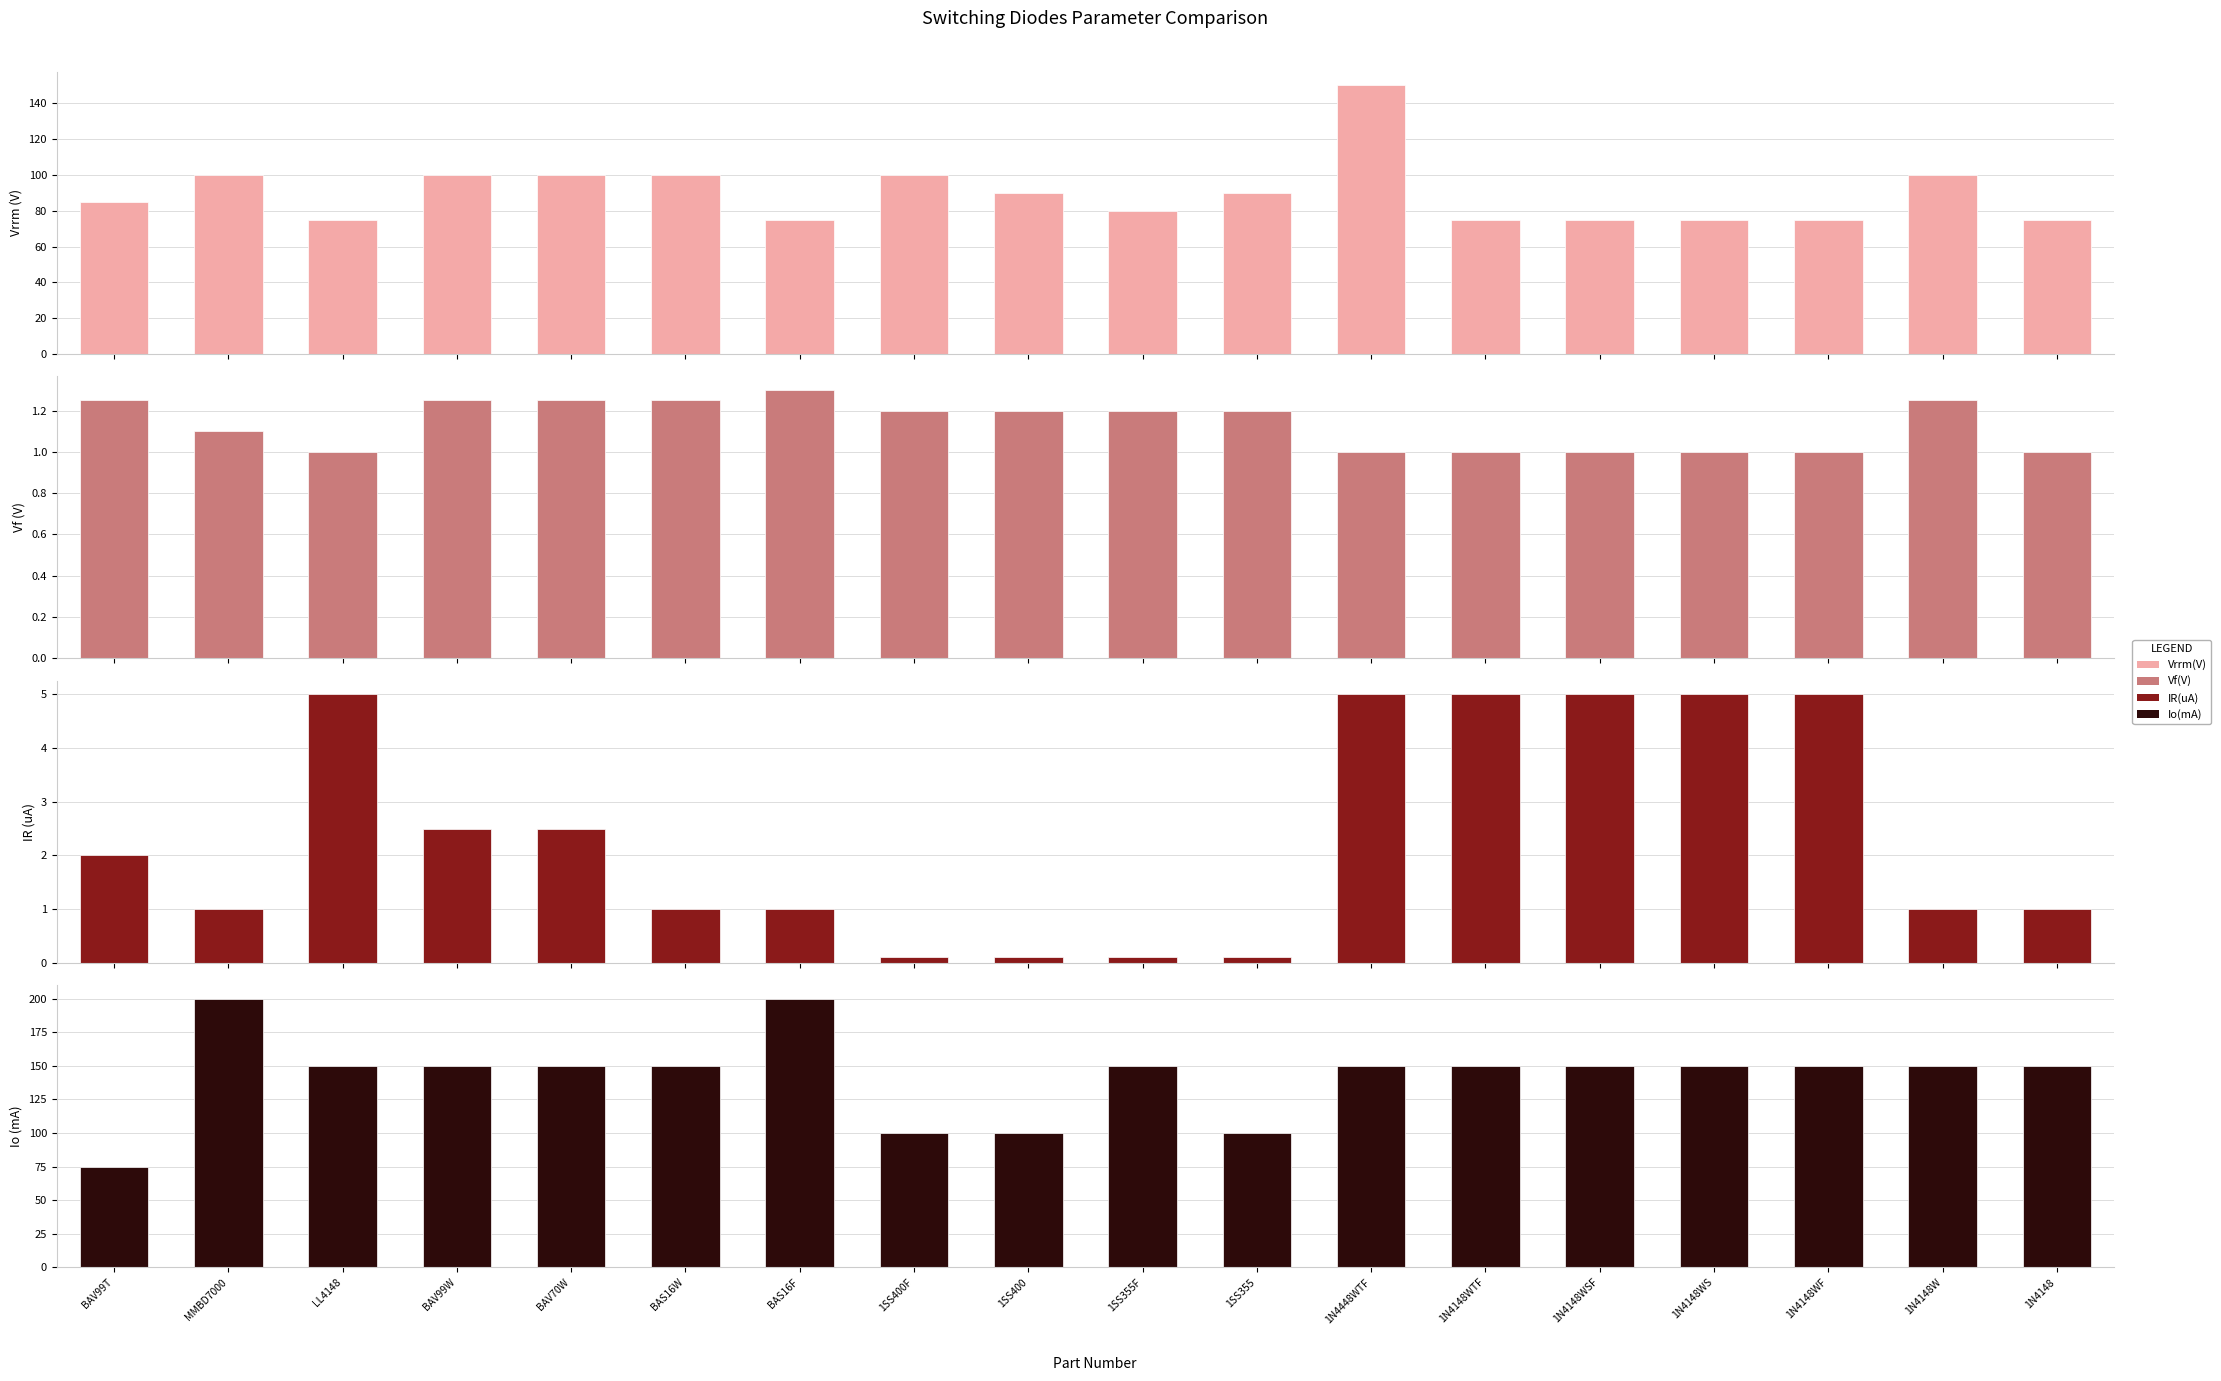

What is the total value across all series at BAV99W?

253.8